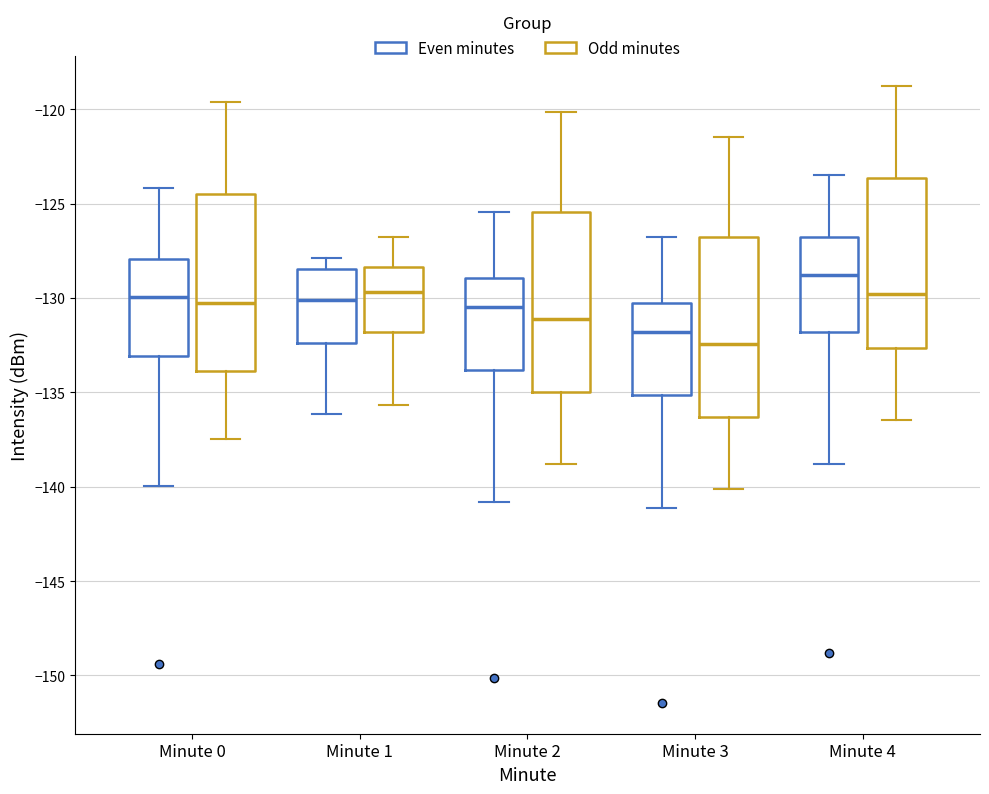

Which box has the lowest median line?

Minute 3 (Odd minutes)